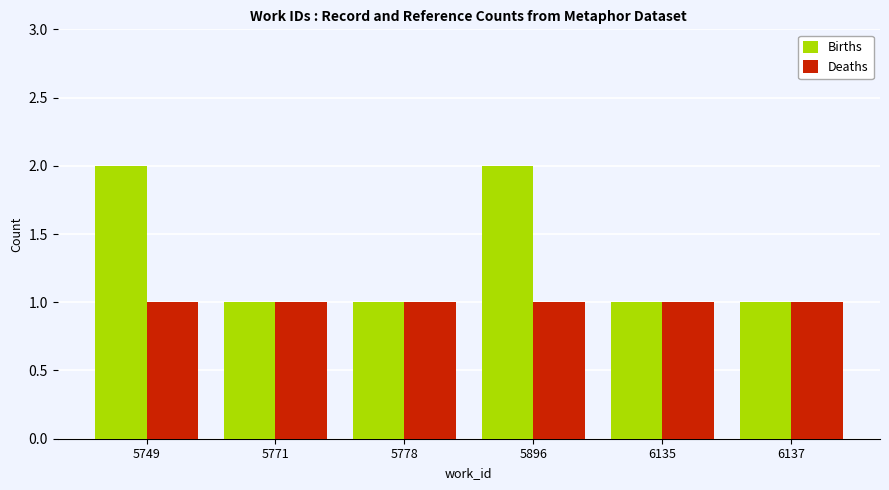

What is the total value across all series at 5778?

2